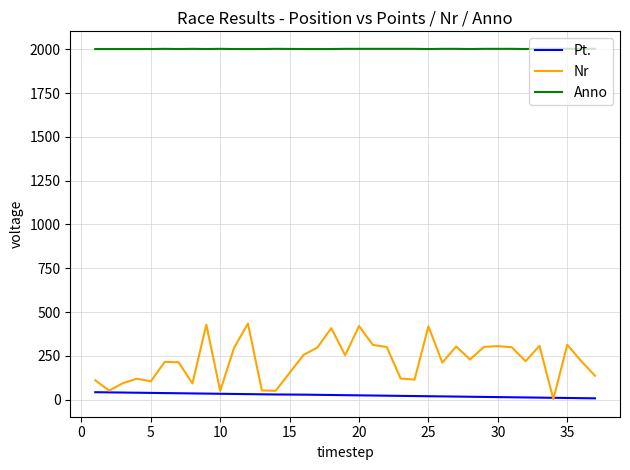

What is the lowest value of the Anno series?

2002